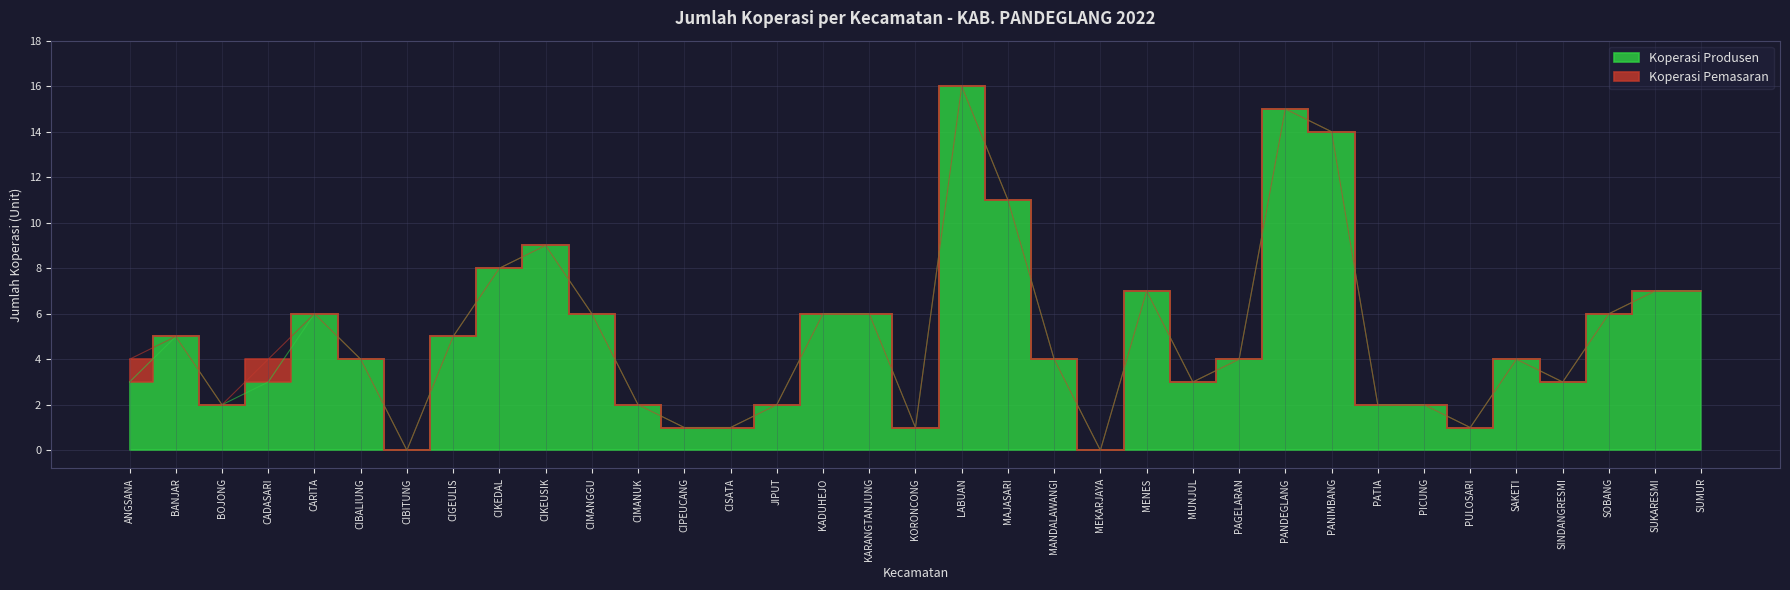

Rank the categories by value from highest to lowest.

LABUAN, PANDEGLANG, PANIMBANG, MAJASARI, CIKEUSIK, CIKEDAL, MENES, SUKARESMI, SUMUR, CARITA, CIMANGGU, KADUHEJO, KARANGTANJUNG, SOBANG, BANJAR, CIGEULIS, CIBALIUNG, MANDALAWANGI, PAGELARAN, SAKETI, ANGSANA, CADASARI, MUNJUL, SINDANGRESMI, BOJONG, CIMANUK, JIPUT, PATIA, PICUNG, CIPEUCANG, CISATA, KORONCONG, PULOSARI, CIBITUNG, MEKARJAYA